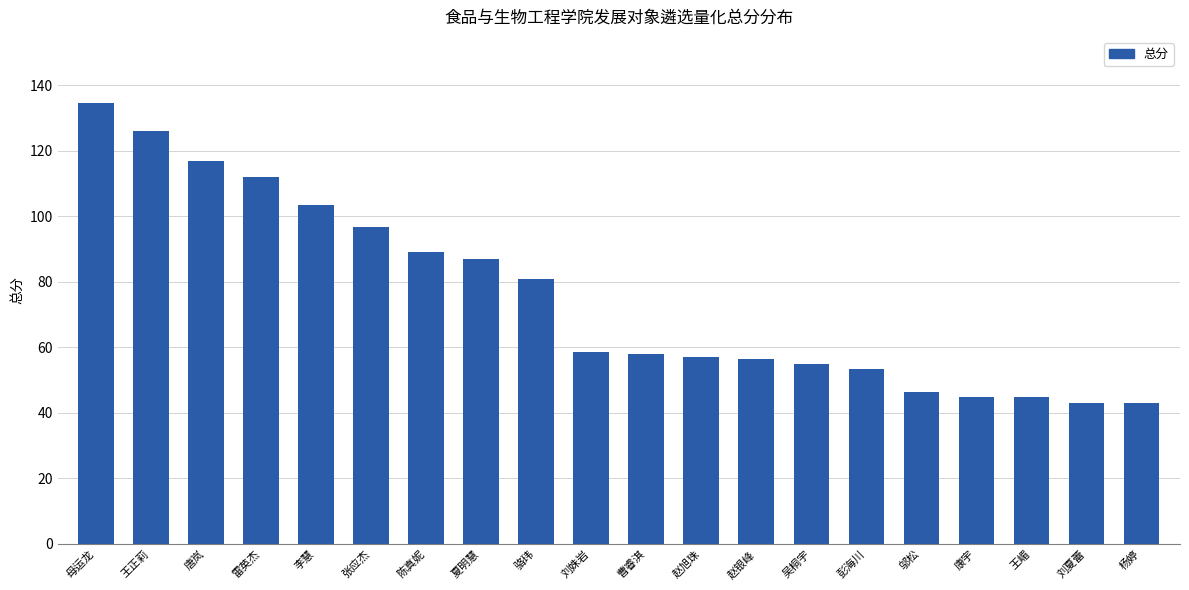

The chart shows a value of 46.5 at 邬松. True or false?

True